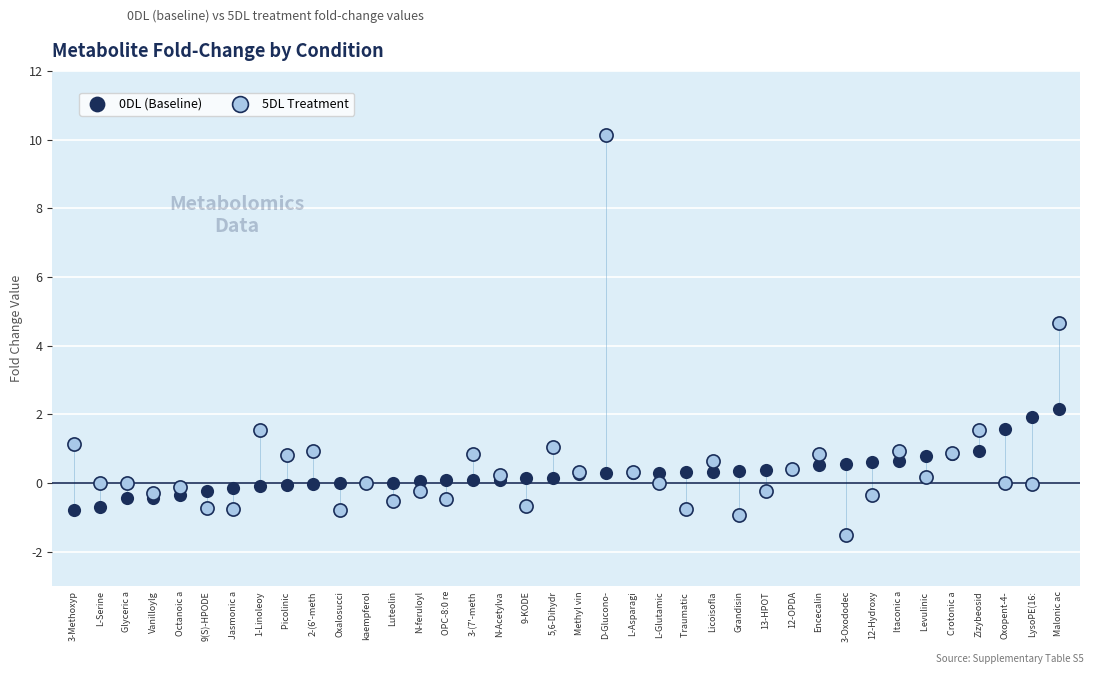

Which series contains the highest Y value?

5DL Treatment